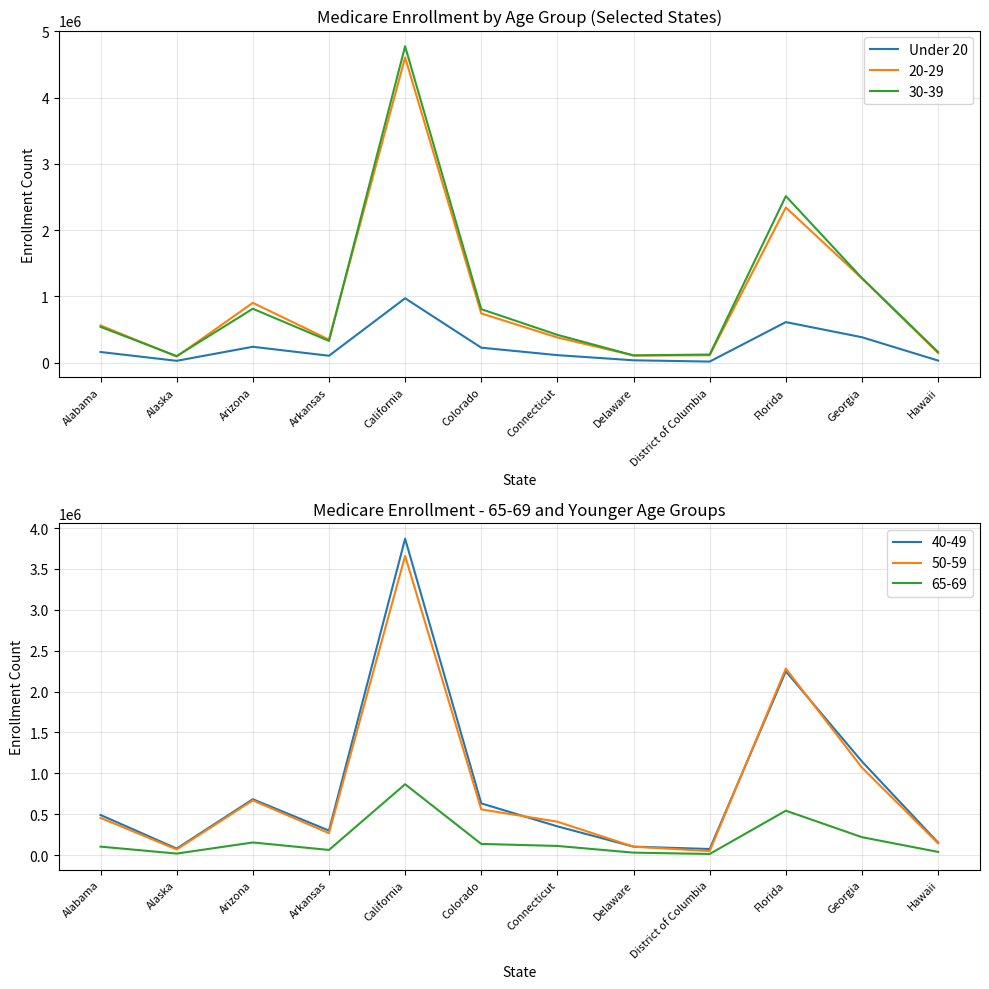

List the labels in order of value, largest first.

California, Florida, Georgia, Arizona, Colorado, Alabama, Connecticut, Arkansas, Delaware, Hawaii, Alaska, District of Columbia